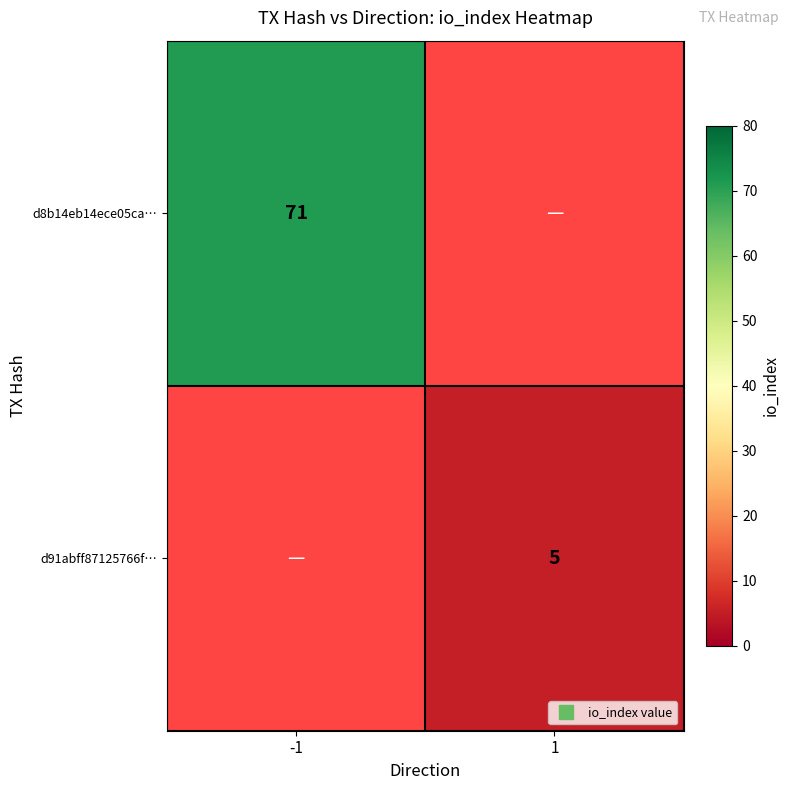

At which label does d8b14eb14ece05ca… reach its minimum?

-1